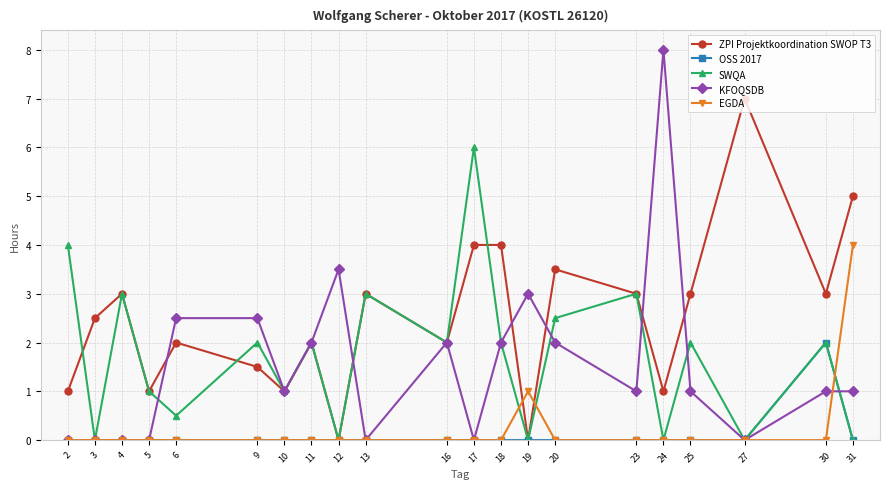

True or false: KFOQSDB has more than 0 points higher than both neighbors.

True